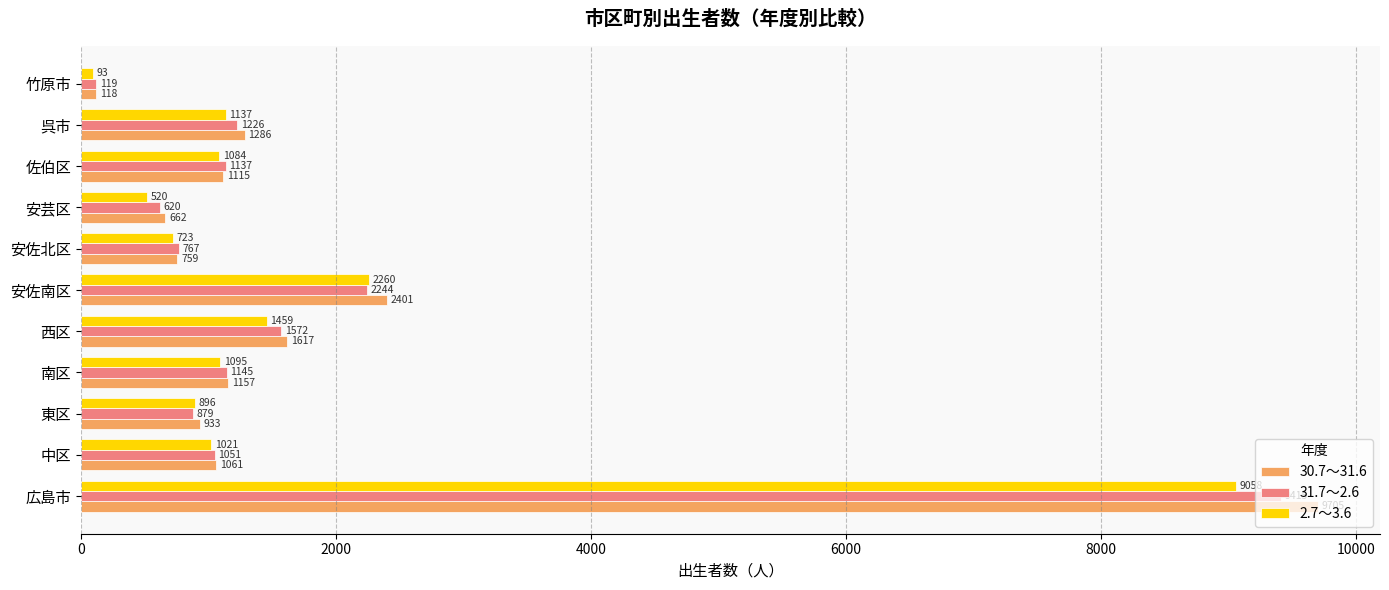

Count the number of categories in the chart.

11